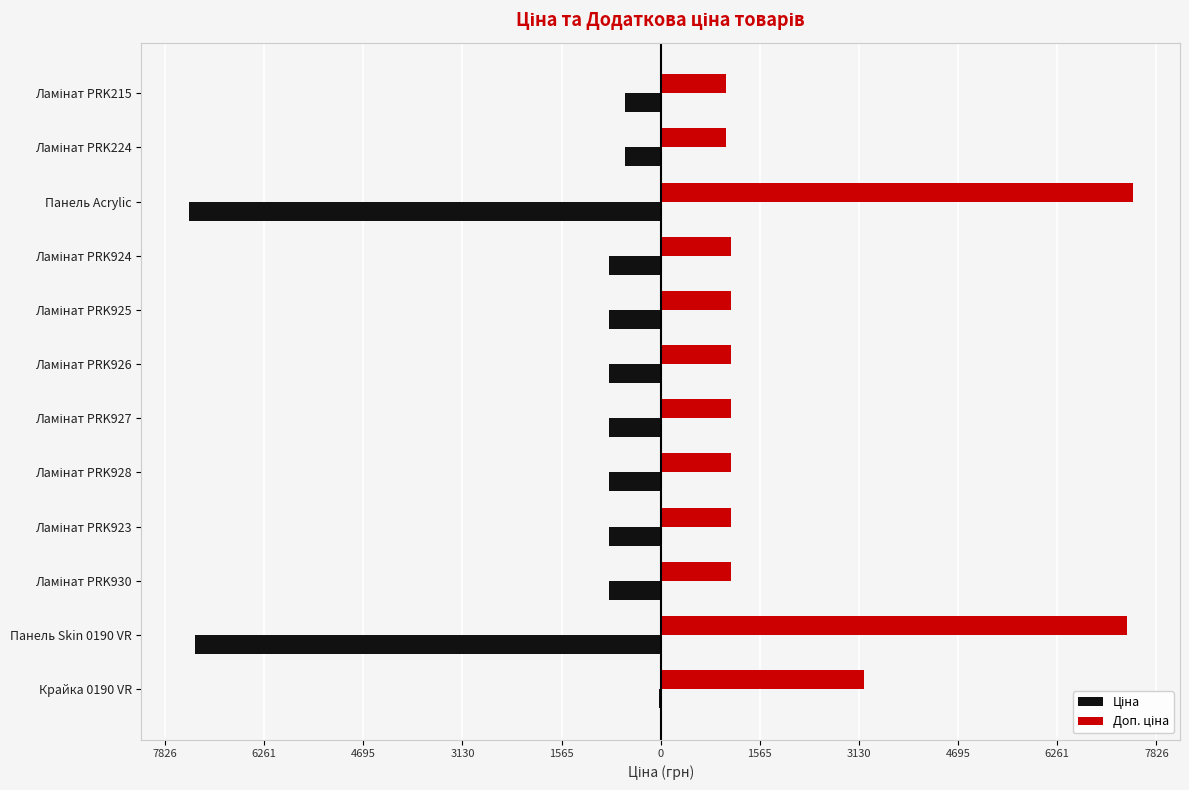

How many groups of bars are there?

12